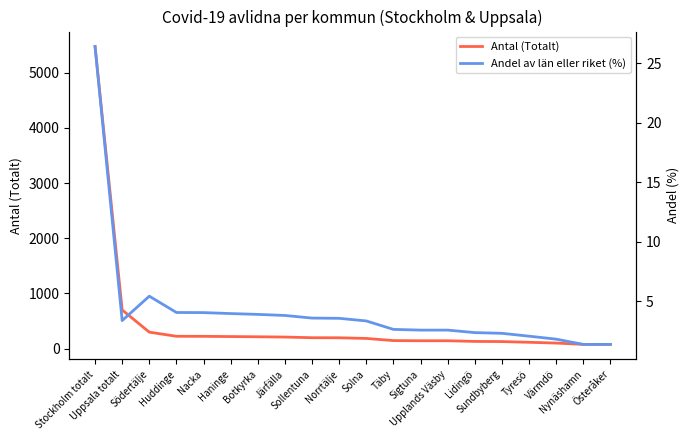

What is the label of the 8th point from the left?

Järfälla